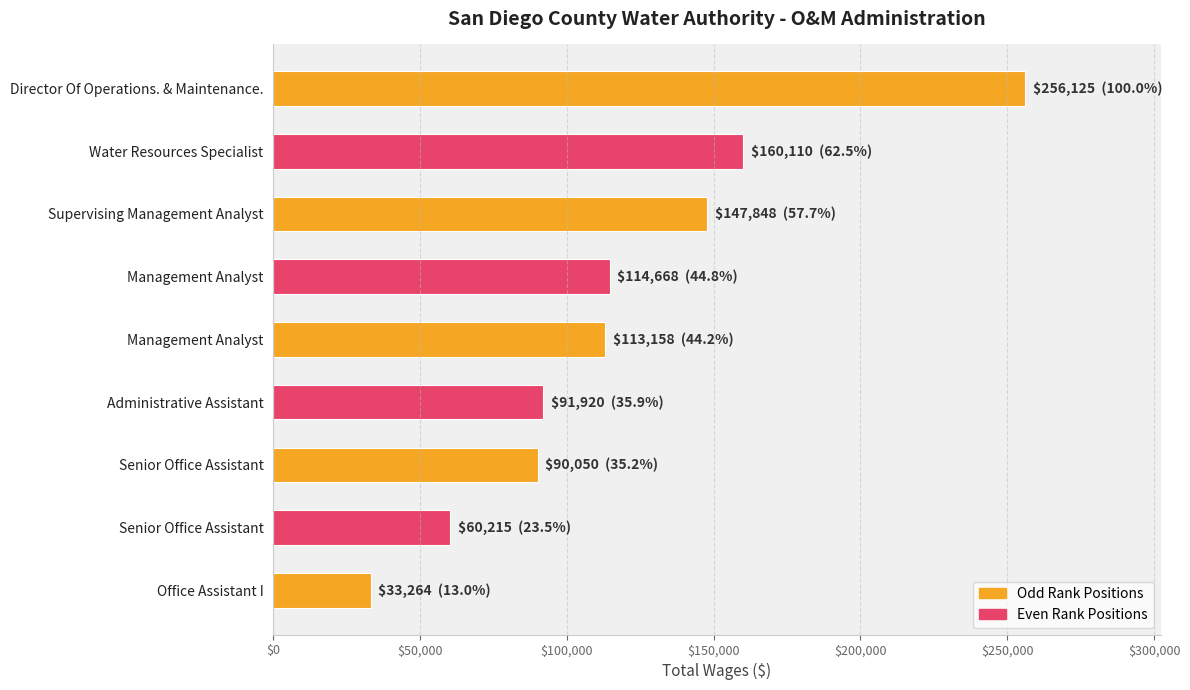

What is the maximum value shown in the chart?

256125